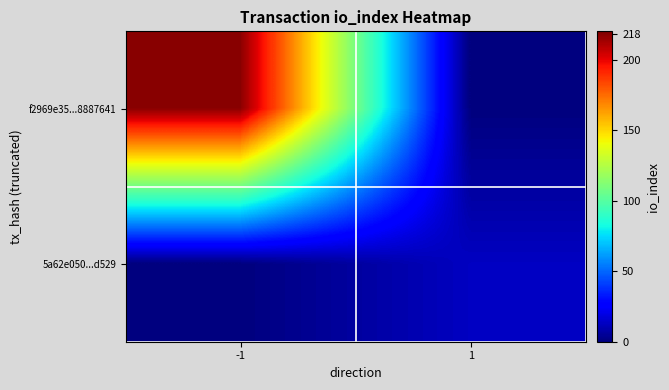

Reading right to left, extract all data points from this chart.

f2969e35...8887641: 1=0	-1=218
5a62e050...d529: 1=13	-1=0